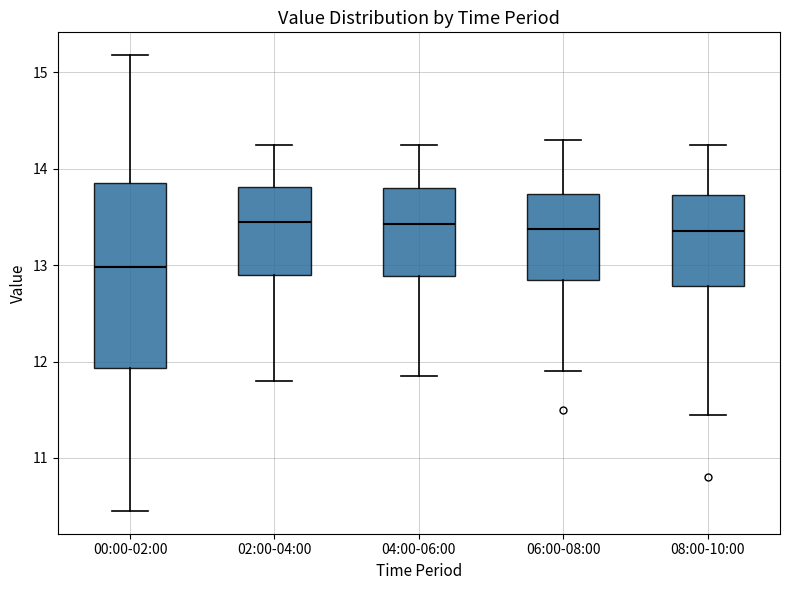

Which box has the lowest median line?

00:00-02:00